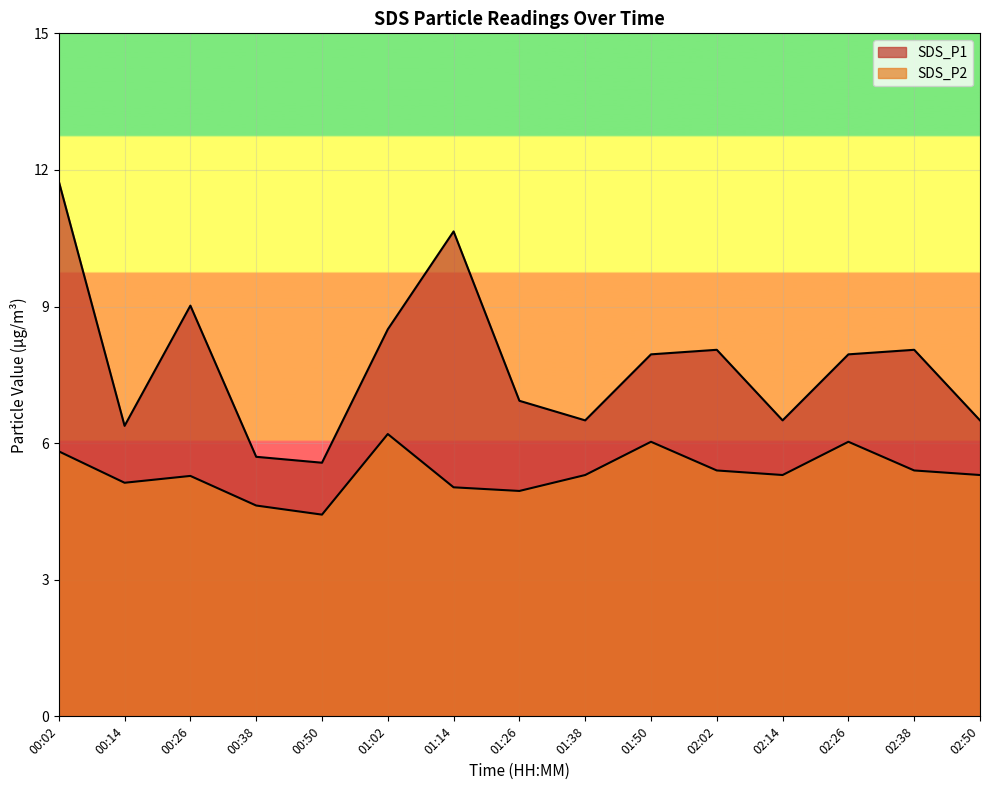

What is the difference between the maximum and minimum values in the SDS_P1 series?

6.2